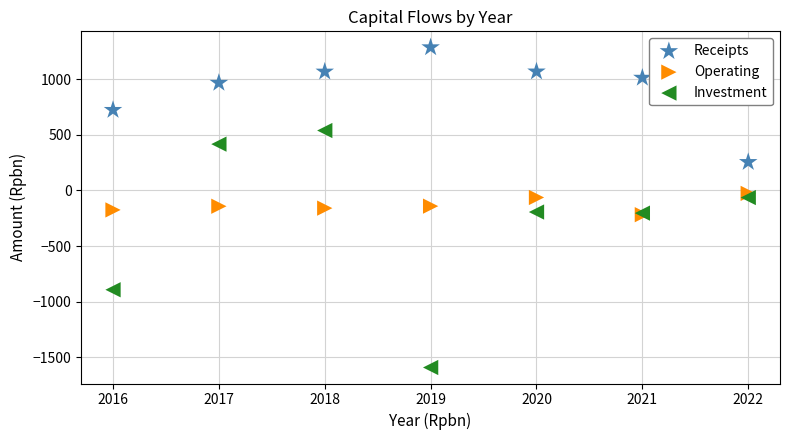

Which series contains the lowest Y value?

Investment